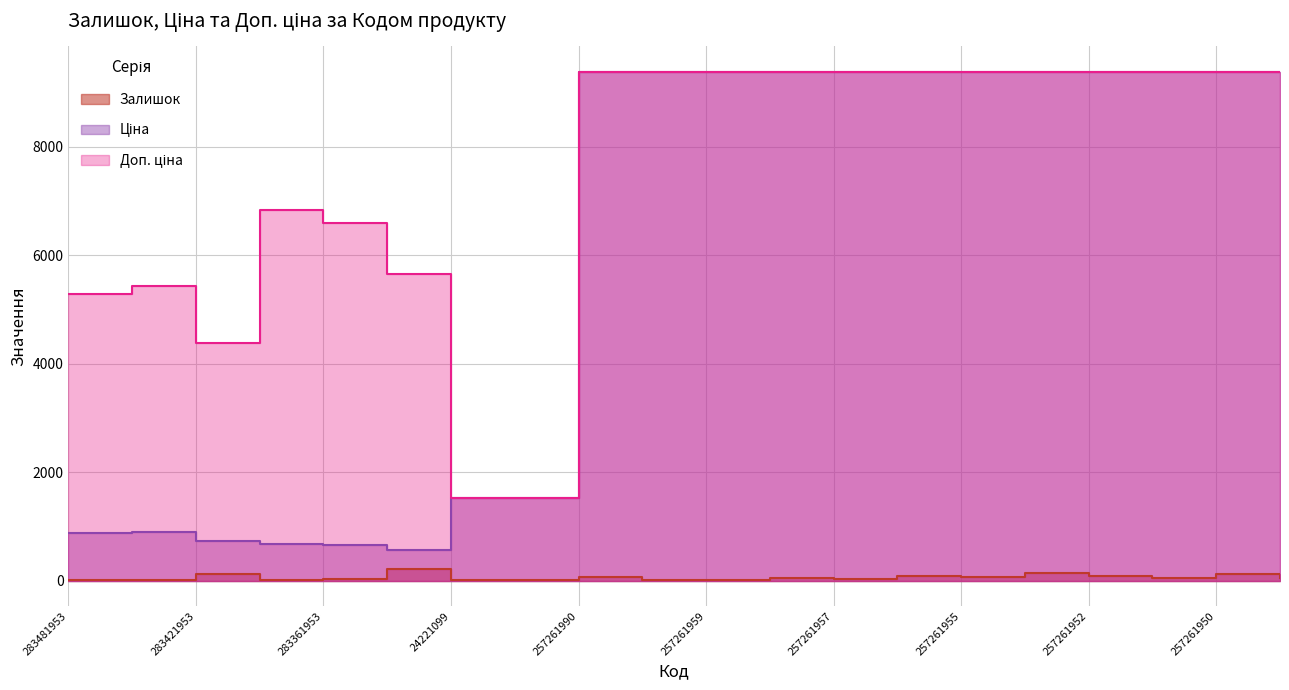

How many values in the Залишок series are below 46?

9